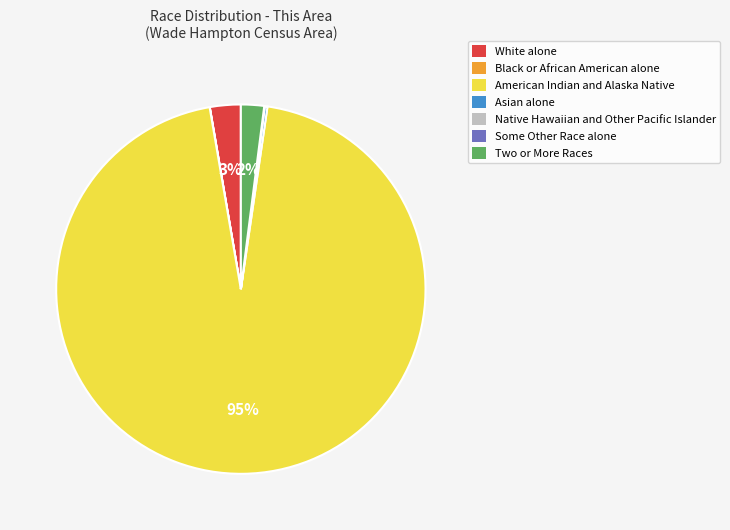

The White alone slice represents 12% of the pie. True or false?

False